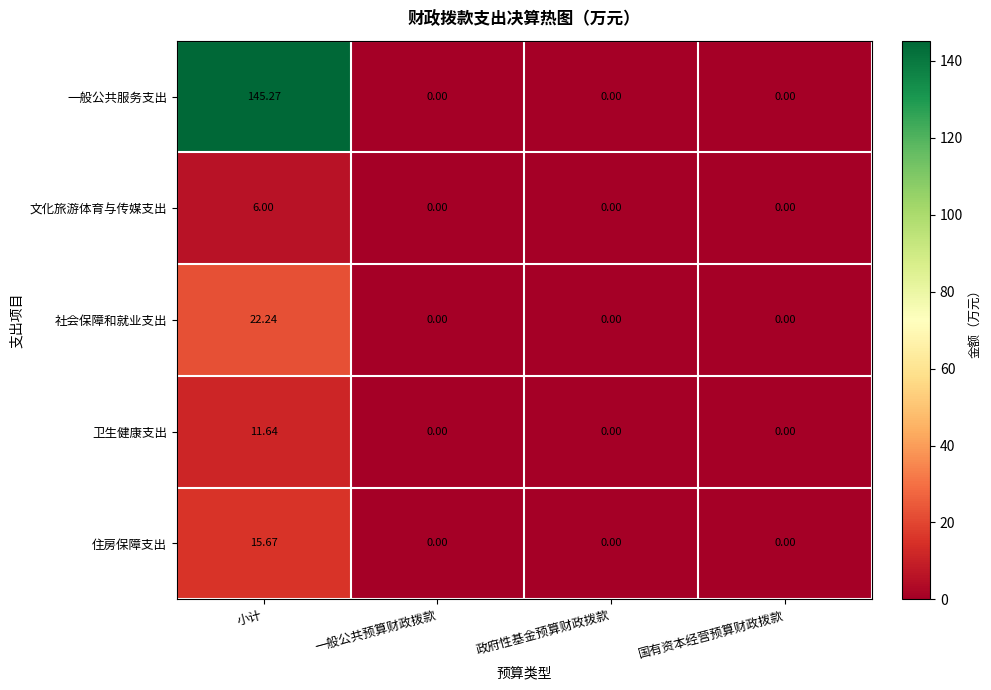

List the series in order of their peak value, lowest first.

文化旅游体育与传媒支出, 卫生健康支出, 住房保障支出, 社会保障和就业支出, 一般公共服务支出